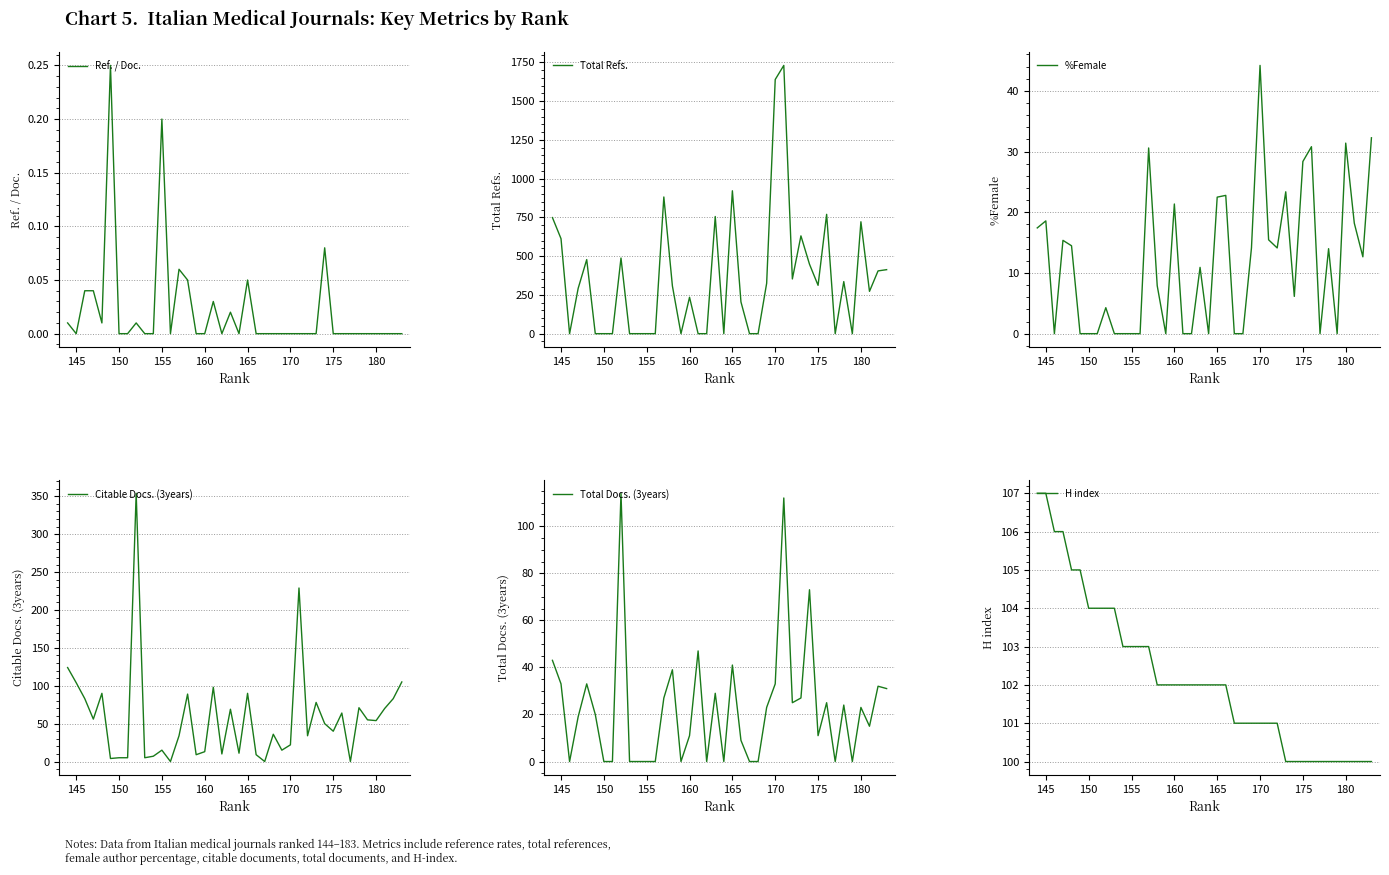

Is this an area chart (filled region under the line)?

No